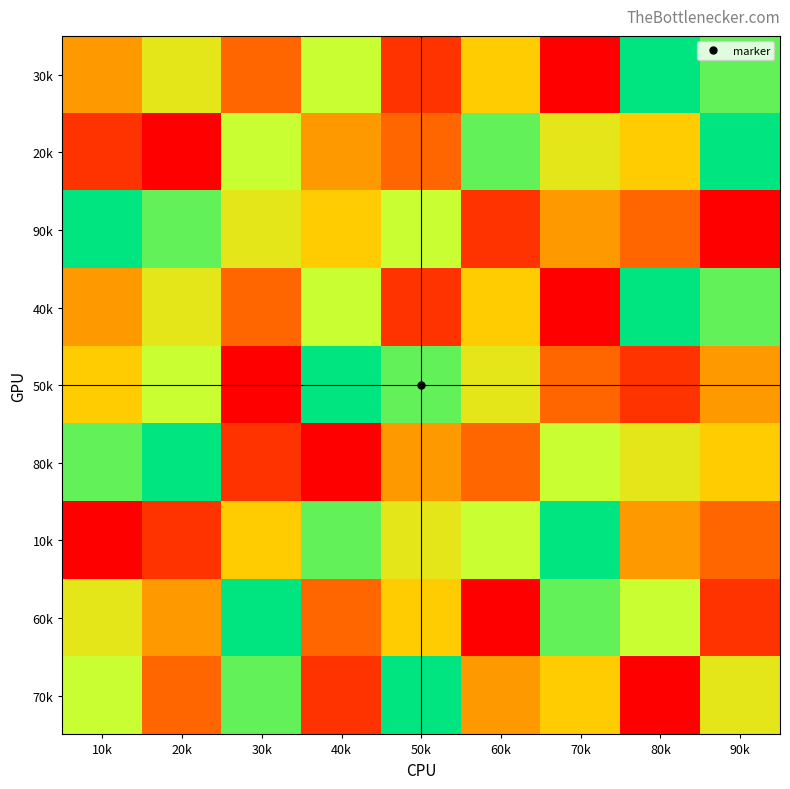

At 80k, list the series in order from smallest to largest.

70k, 50k, 90k, 10k, 20k, 80k, 60k, 30k, 40k